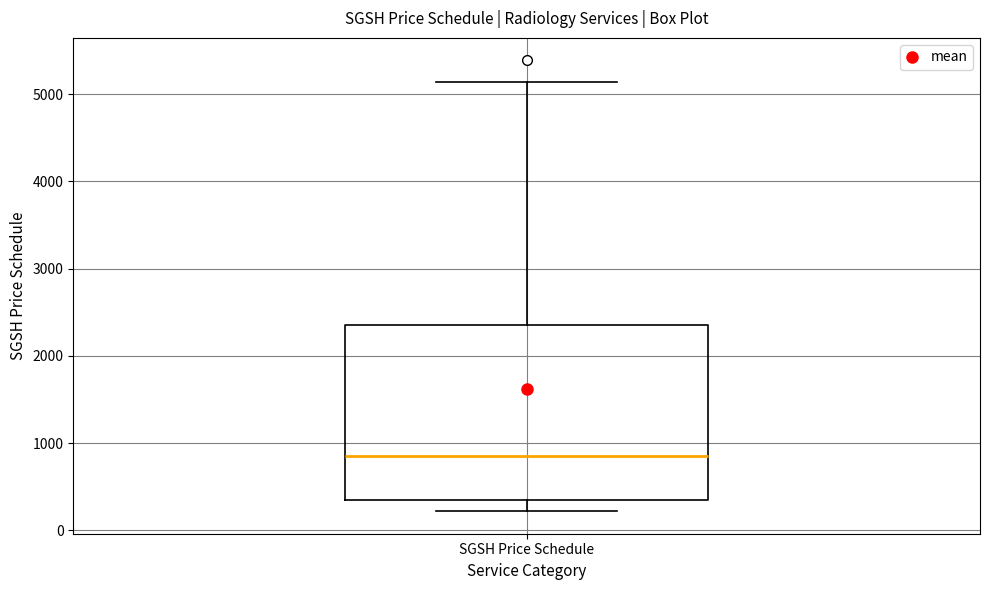

Where is the lower edge of the box for SGSH Price Schedule on the y-axis? The values are not printed on the chart, so give them approximately, as read against the axis.

400